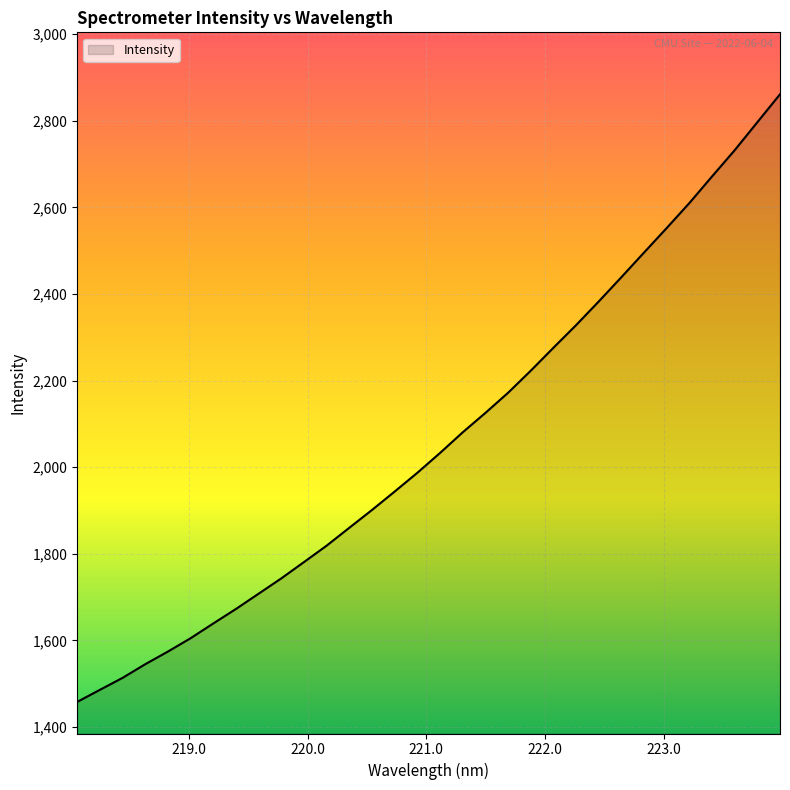

What is the difference between the maximum and minimum values?

1403.0